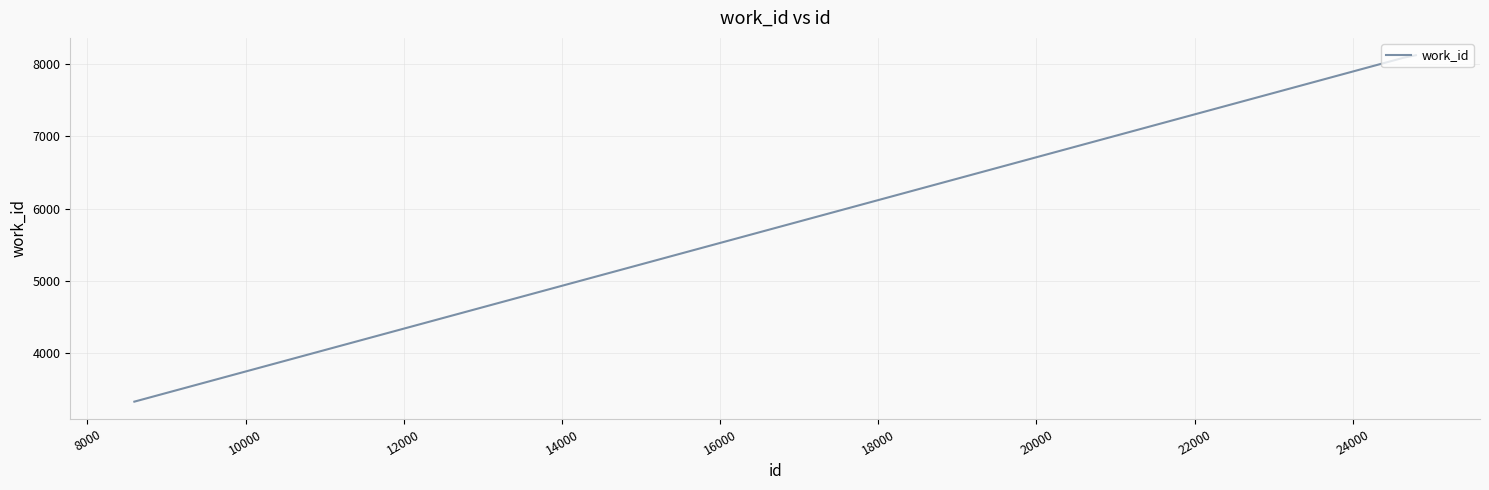

What is the greatest value displayed?

8124